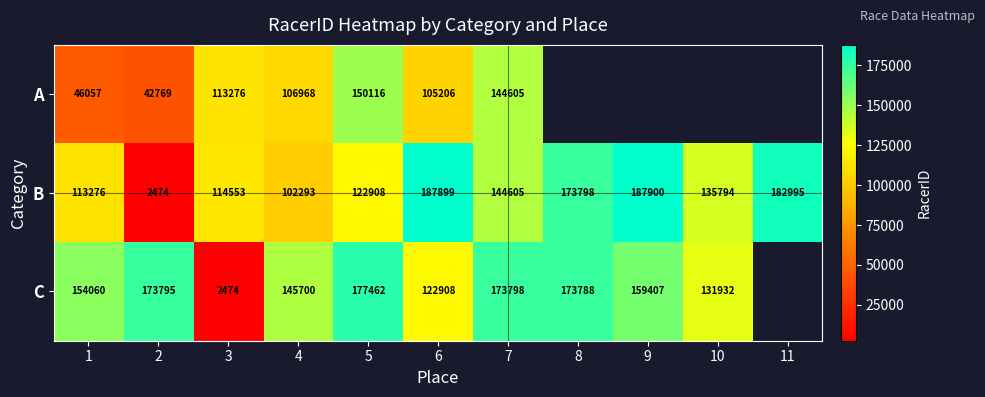

What is the spread (max minus min) of values at 6?

82693